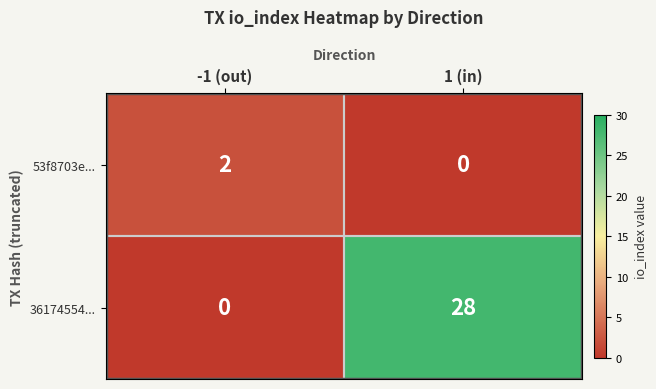

What is the maximum value shown in the chart?

28